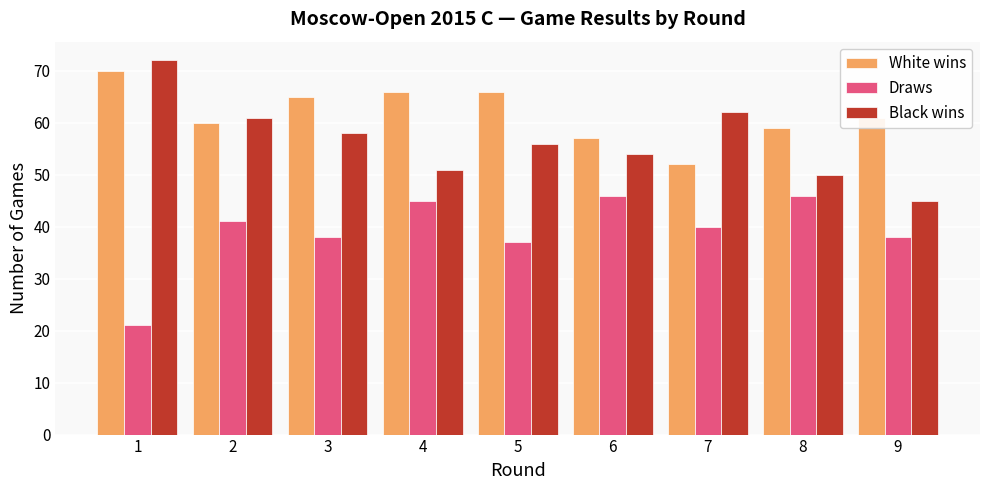

What is the difference between the maximum and second lowest values in the White wins series?

13